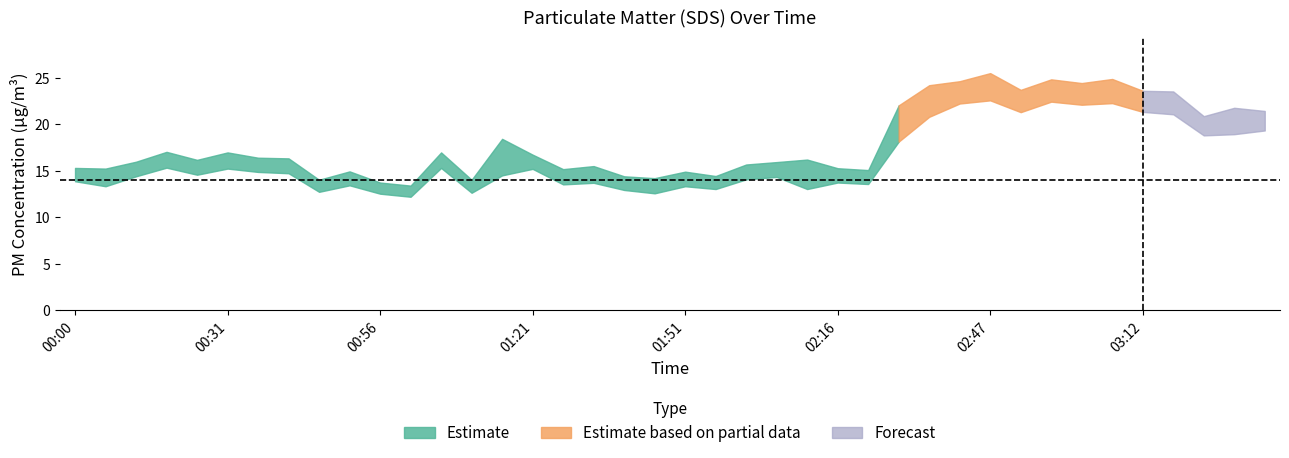

Does the chart display data point markers on the line(s)?

No